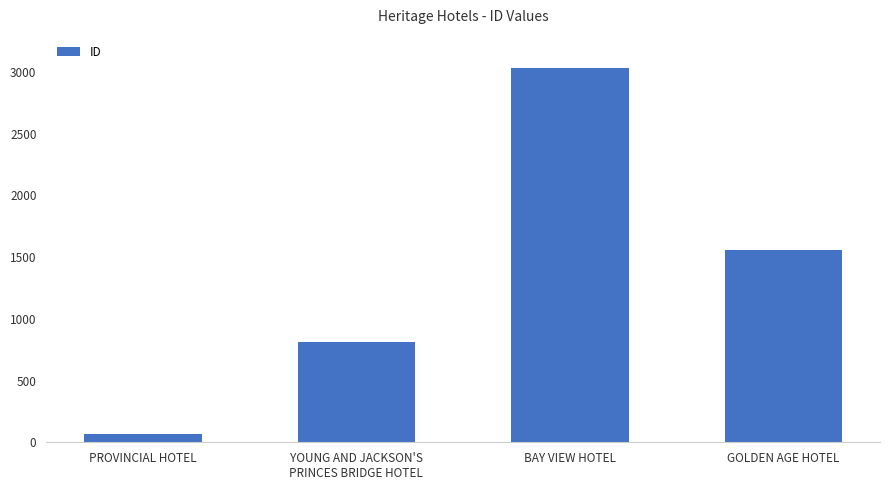

Count the values in the range 810 to 3030.

3